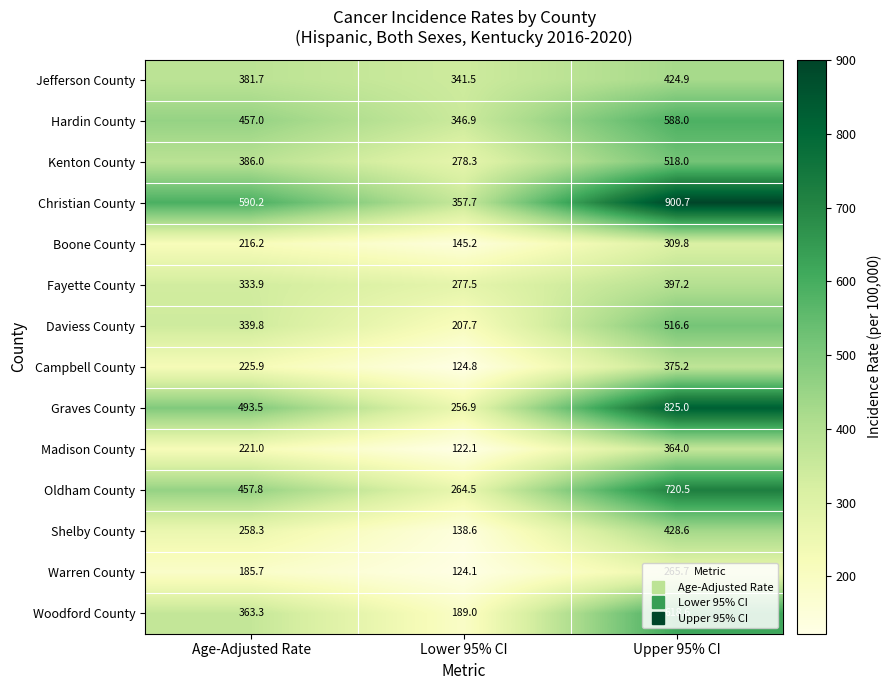

What is the spread (max minus min) of values at Age-Adjusted Rate?

404.5